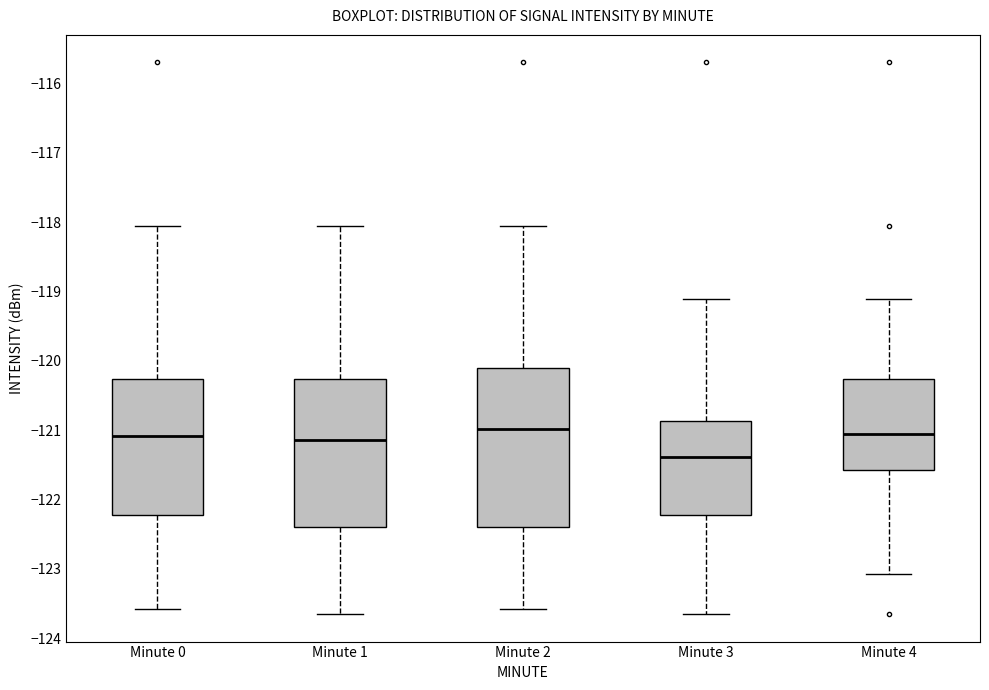

Where does the upper whisker of the box for Minute 2 end on the y-axis? The values are not printed on the chart, so give them approximately, as read against the axis.

-118.1